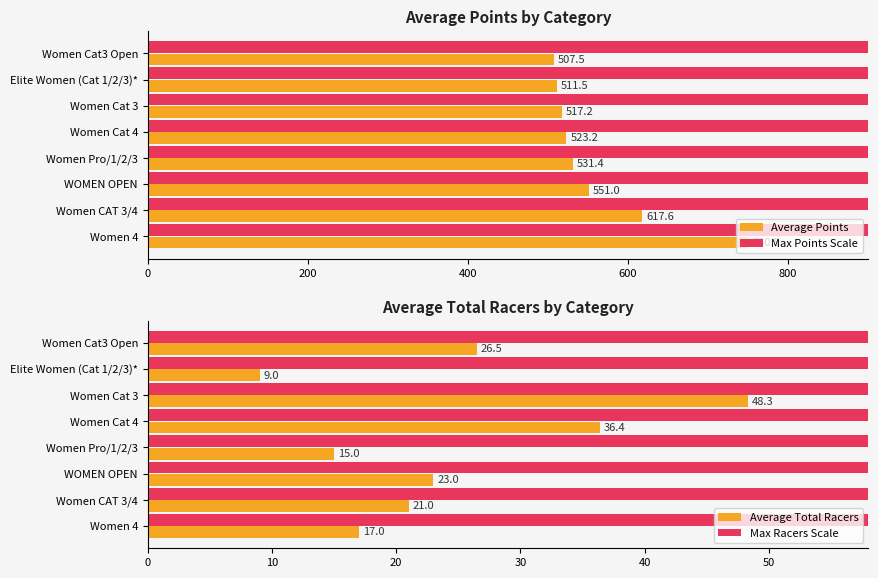

The Average Points series shows 551.0 at WOMEN OPEN. True or false?

True